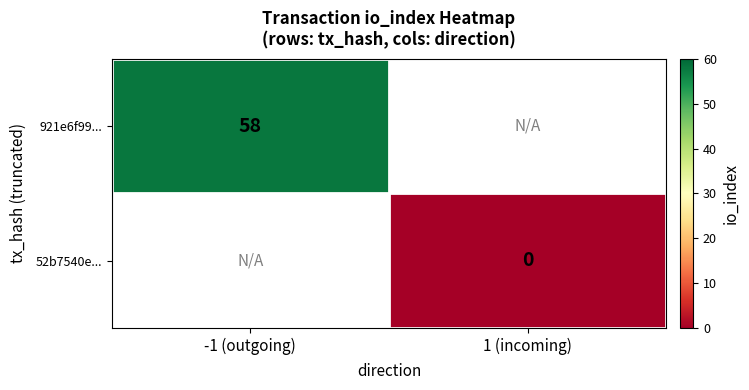

The value of 921e6f99... at -1 (outgoing) is 31.3. True or false?

False